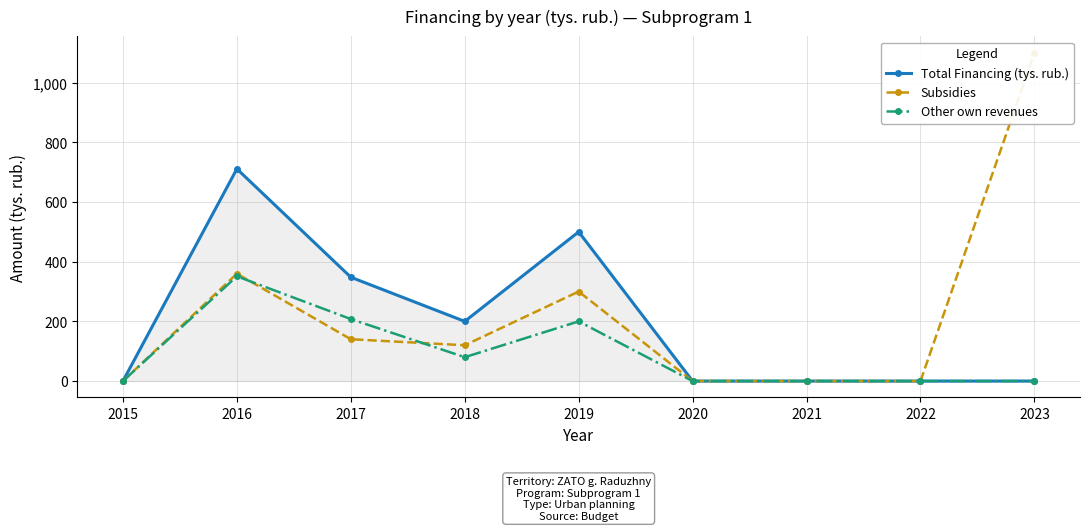

Rank the categories by Subsidies value from highest to lowest.

2023, 2016, 2019, 2017, 2018, 2015, 2020, 2021, 2022